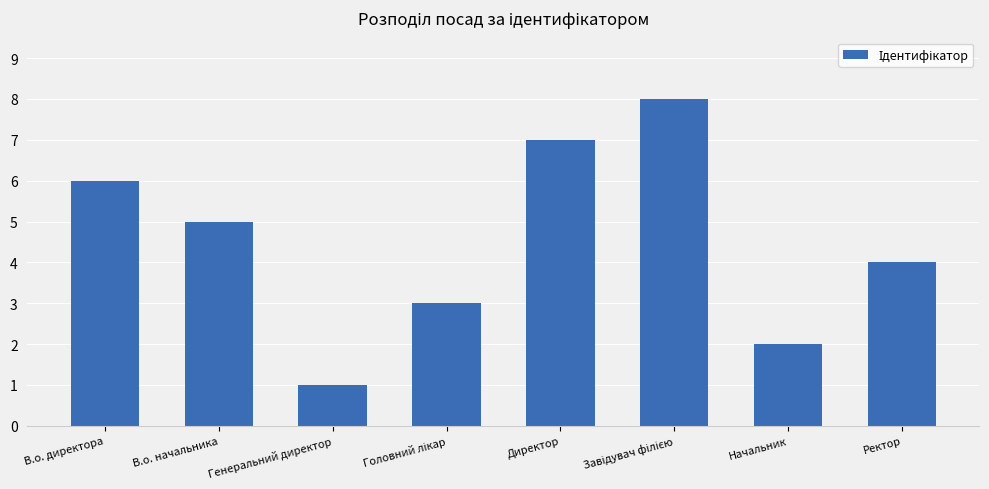

Between Директор and Начальник, which is larger?

Директор